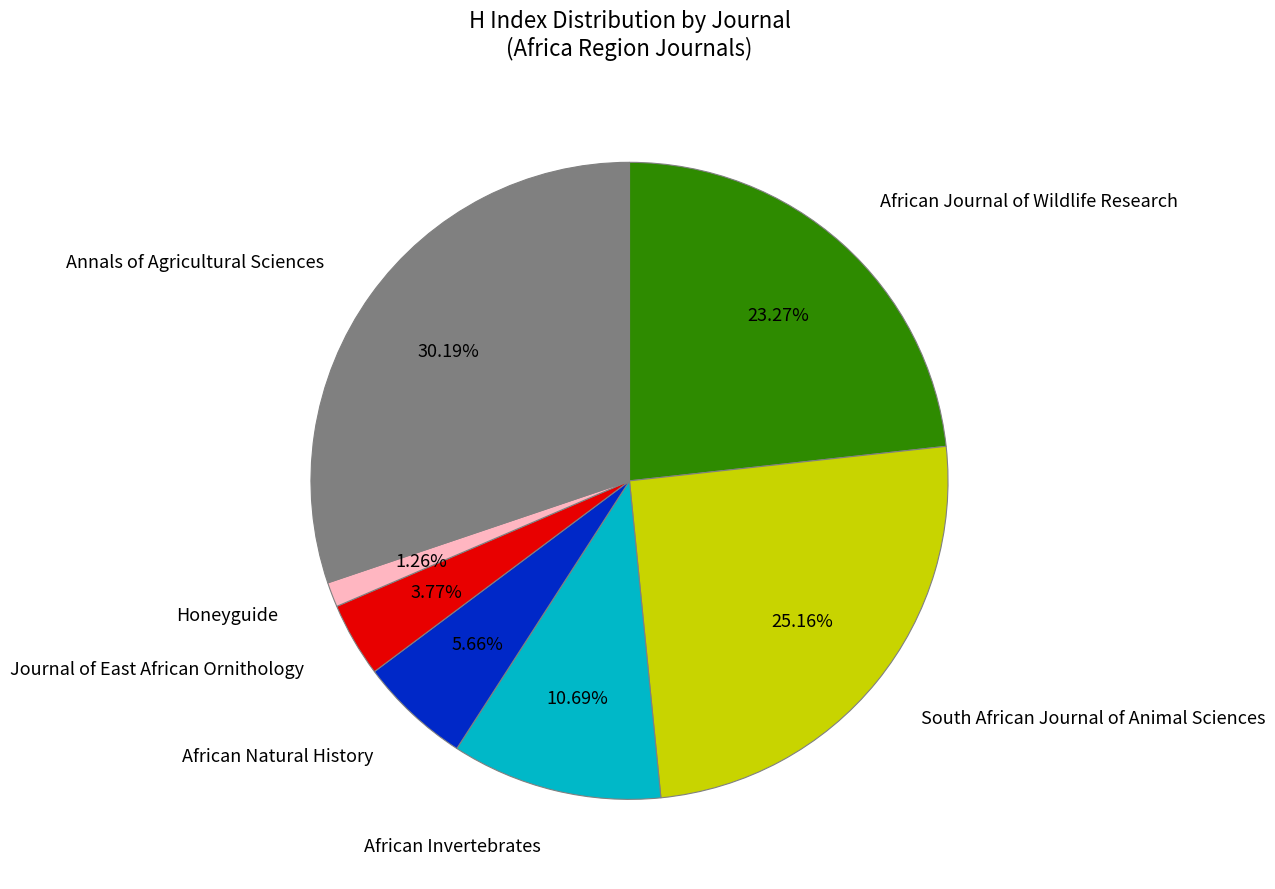

To the nearest percent, what percentage of the pie is African Invertebrates?

11%